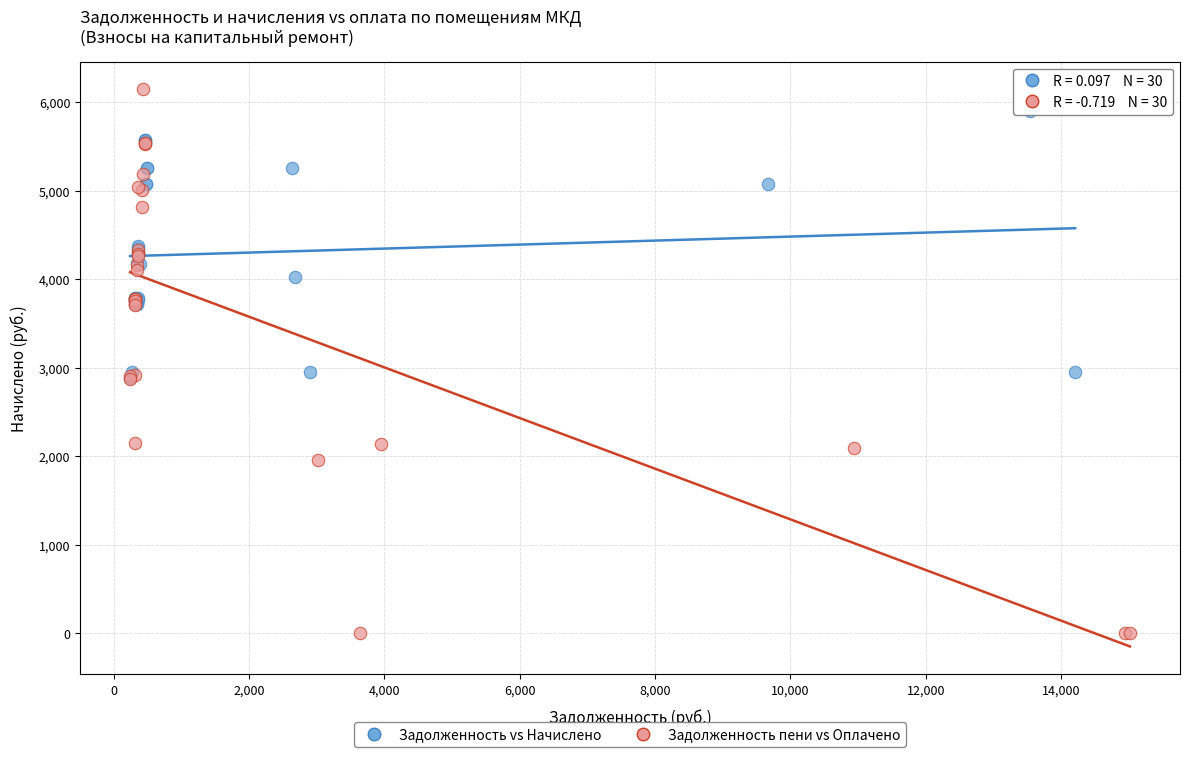

Which series has the widest spread of Y values?

Задолженность пени vs Оплачено